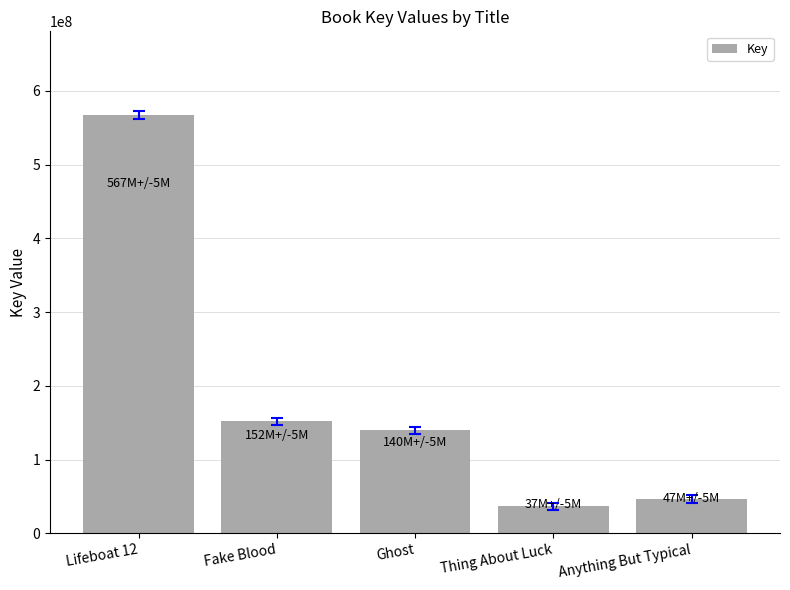

True or false: the data shows 151719650 at Fake Blood.

True